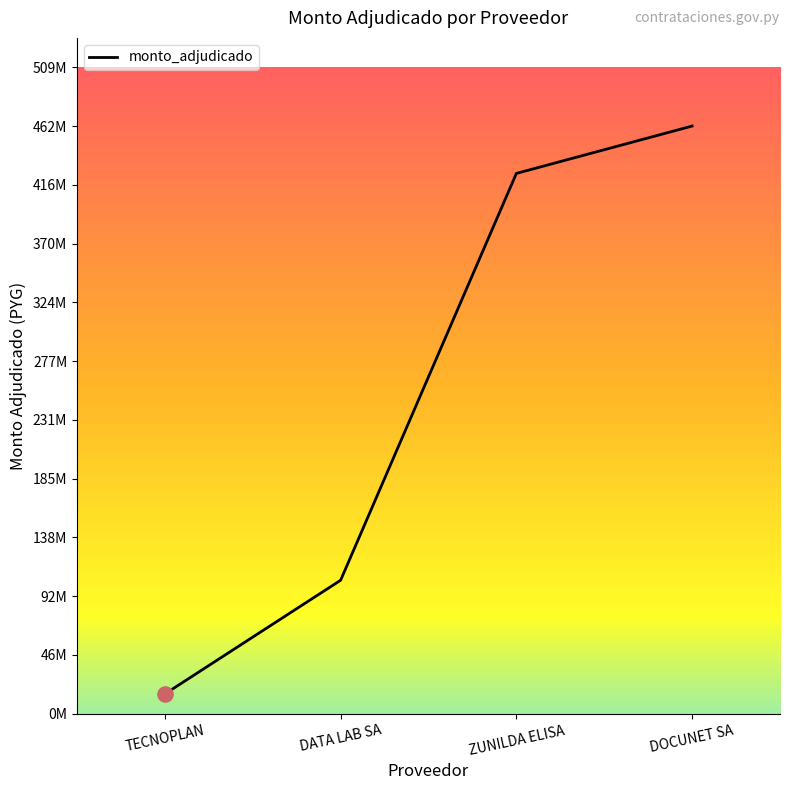

What is the change in value from DATA LAB SA to DOCUNET SA?

+357809800